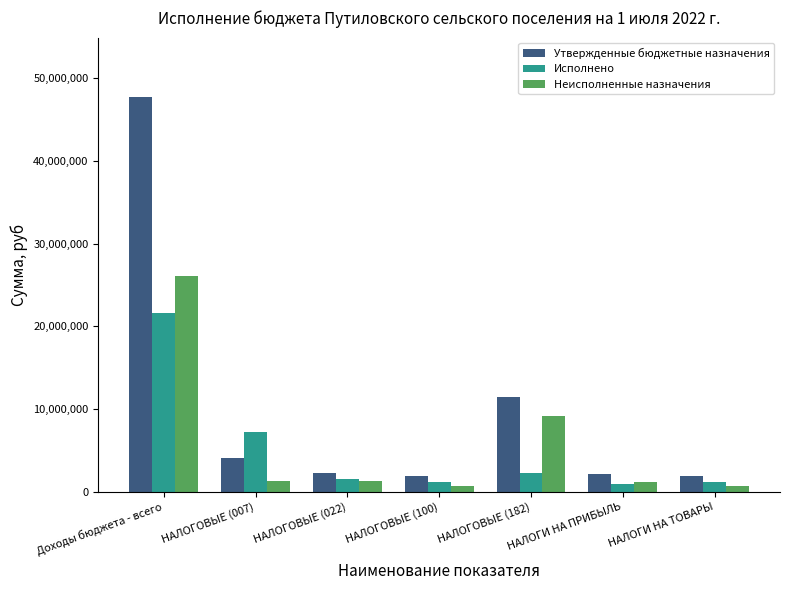

What is the minimum value shown in the chart?

737640.9